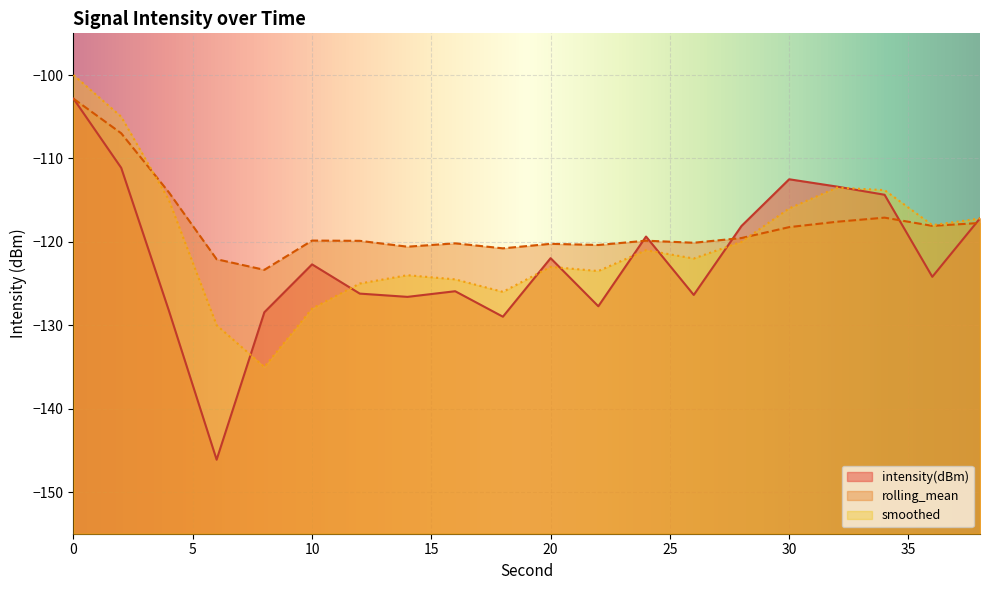

Where is the first local maximum for intensity(dBm)?

10